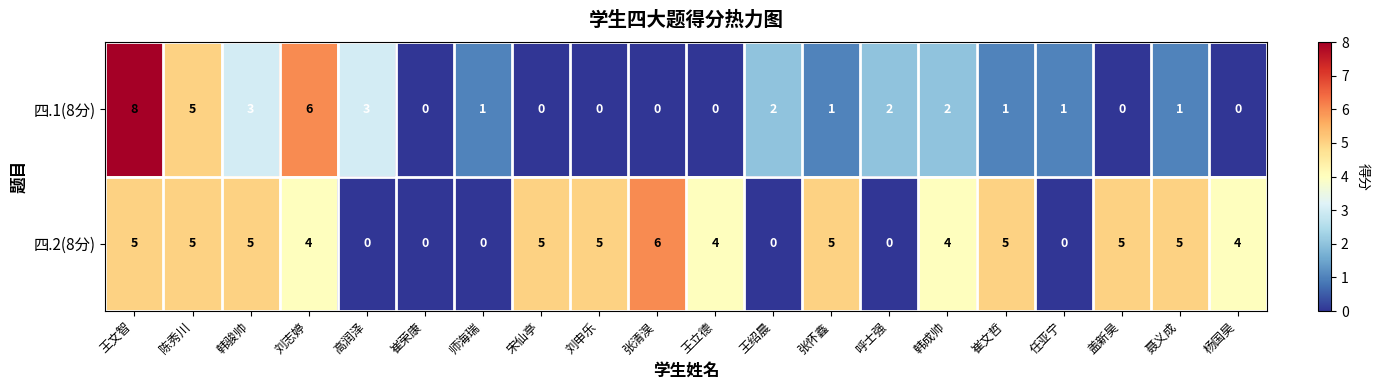

How many categories are shown in the chart?

20